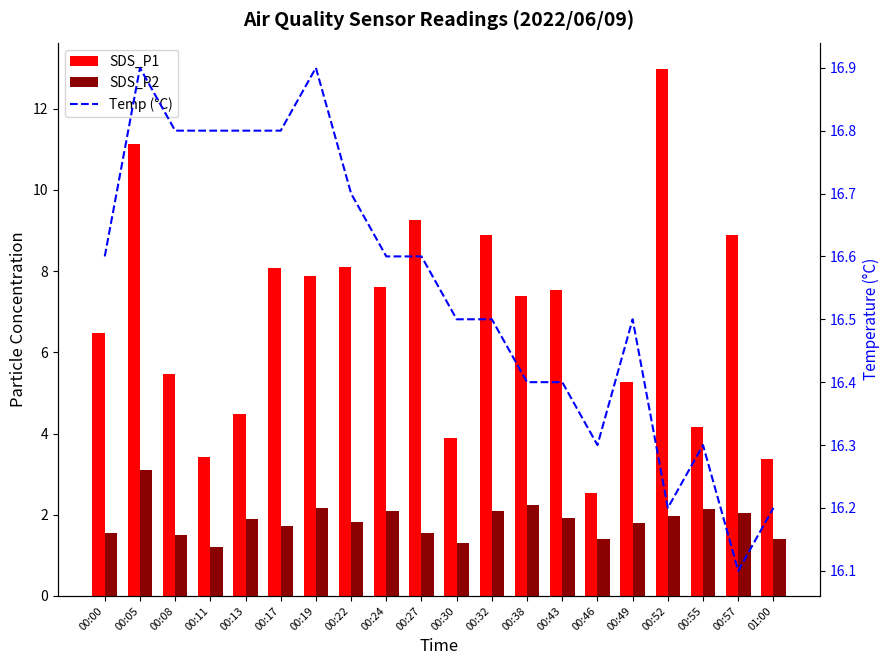

What is the value of the SDS_P1 bar at the 14th from the left?

7.5